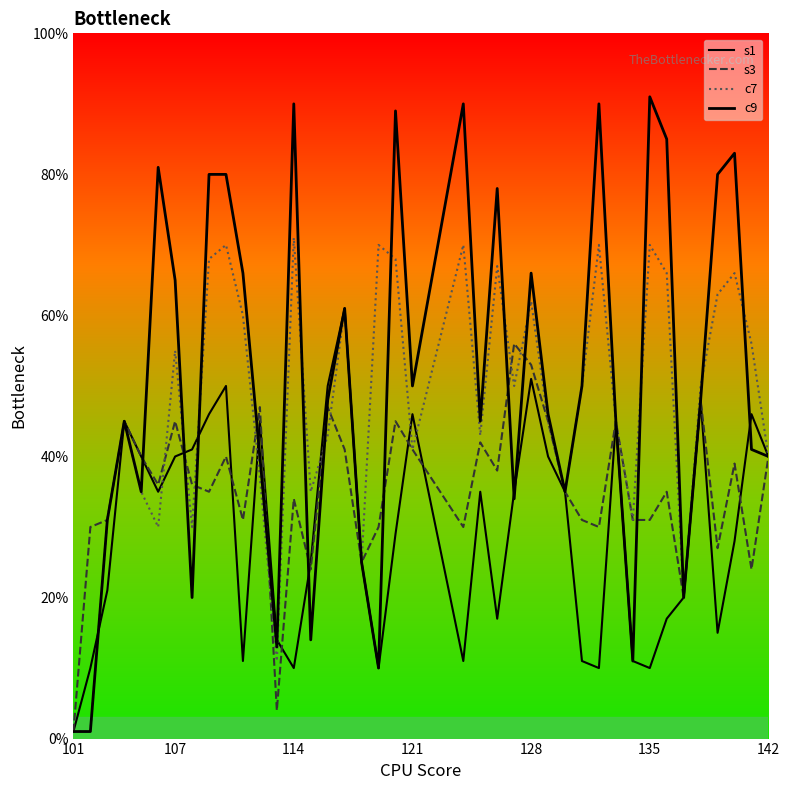

How many interior local valleys does the s3 series have?

12